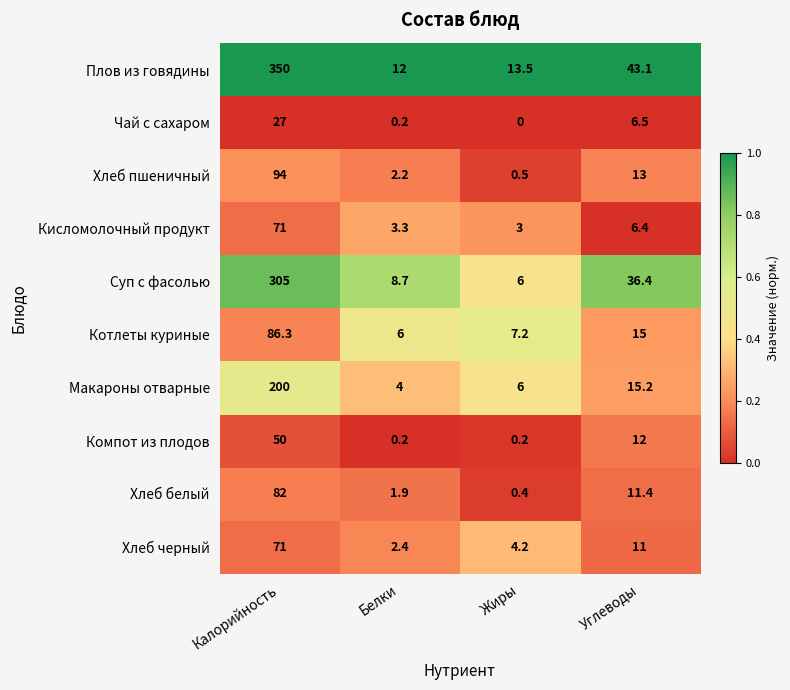

At which label does Компот из плодов first exceed 12?

Калорийность